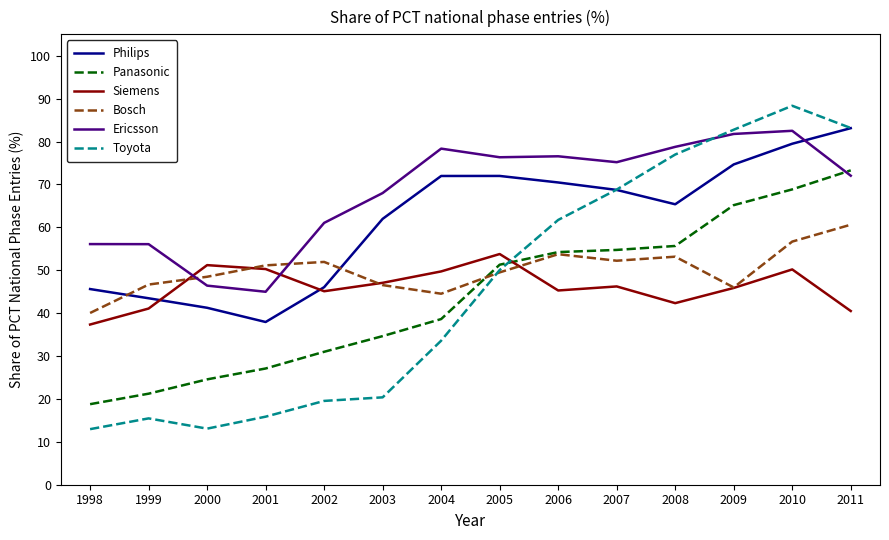

Which category has the highest value in the Philips series?

2011